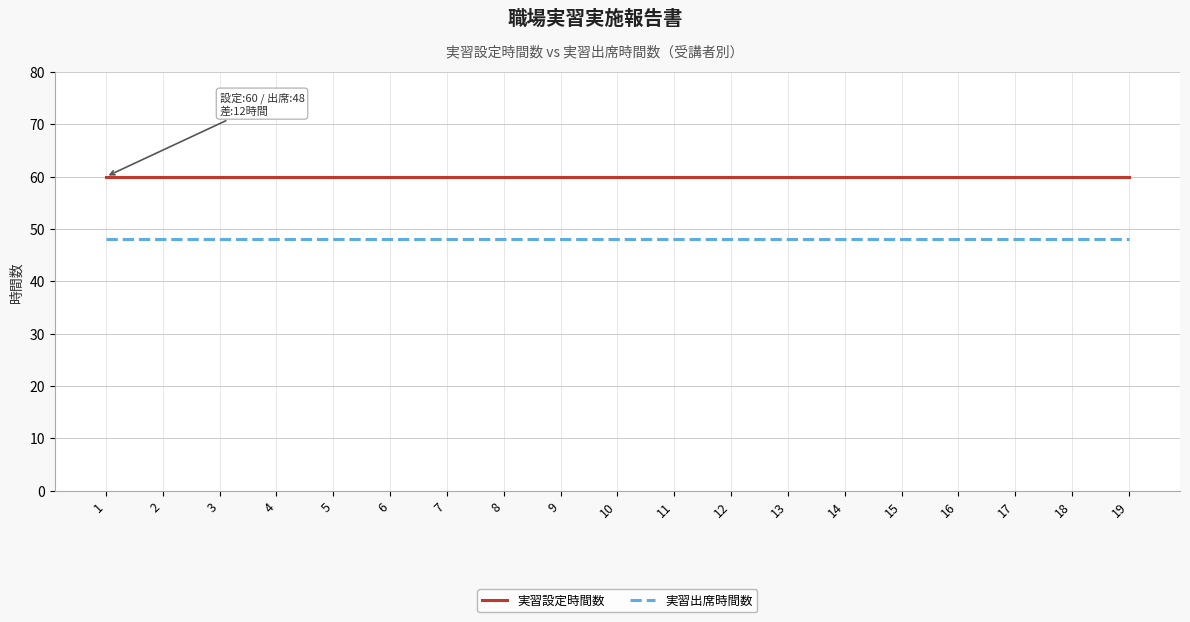

True or false: 実習出席時間数 and 実習設定時間数 cross at least once.

False